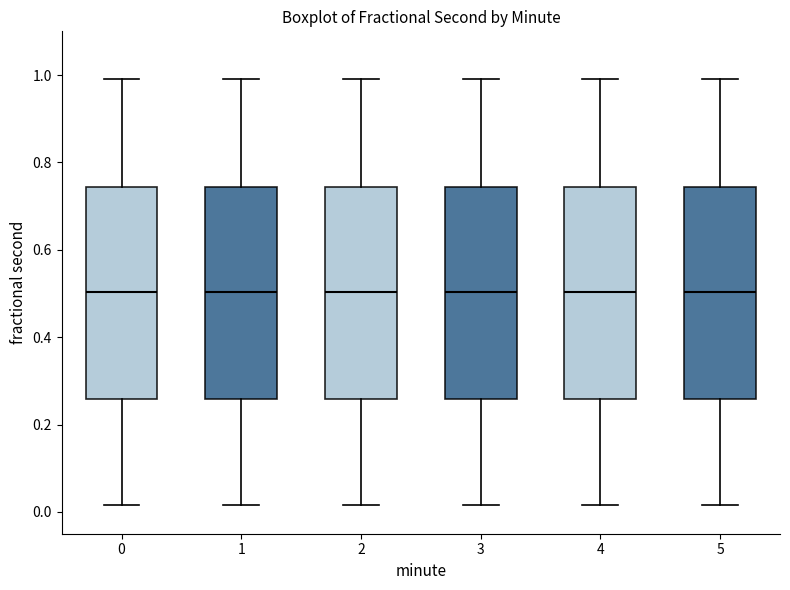

Reading left to right, transcribe this box plot: for each box, give where its median line is, the range the box spans, and where its two whiskers end, as read against the y-axis. The values are not printed on the chart, so give them approximately, as read against the axis.

0: median 0.50, box 0.26 to 0.74, whiskers 0.02 to 1.00
1: median 0.50, box 0.26 to 0.74, whiskers 0.02 to 1.00
2: median 0.50, box 0.26 to 0.74, whiskers 0.02 to 1.00
3: median 0.50, box 0.26 to 0.74, whiskers 0.02 to 1.00
4: median 0.50, box 0.26 to 0.74, whiskers 0.02 to 1.00
5: median 0.50, box 0.26 to 0.74, whiskers 0.02 to 1.00